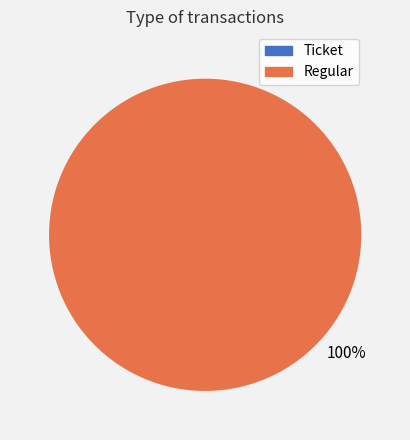

Which category has the biggest portion of the pie?

Regular